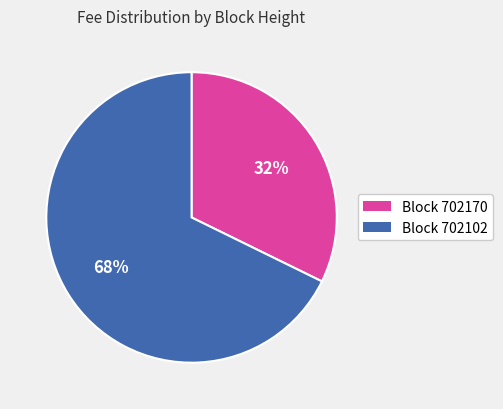

Is there a majority slice in this chart?

Yes